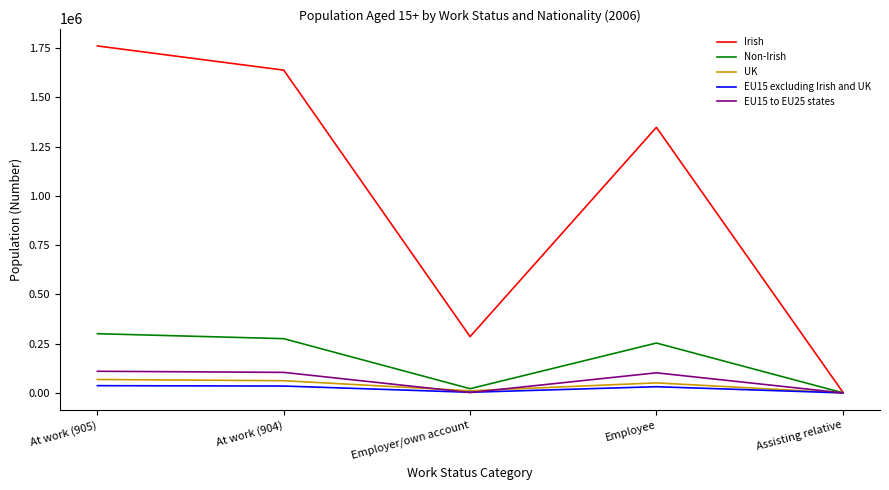

Which label corresponds to the largest value in the chart?

At work (905)